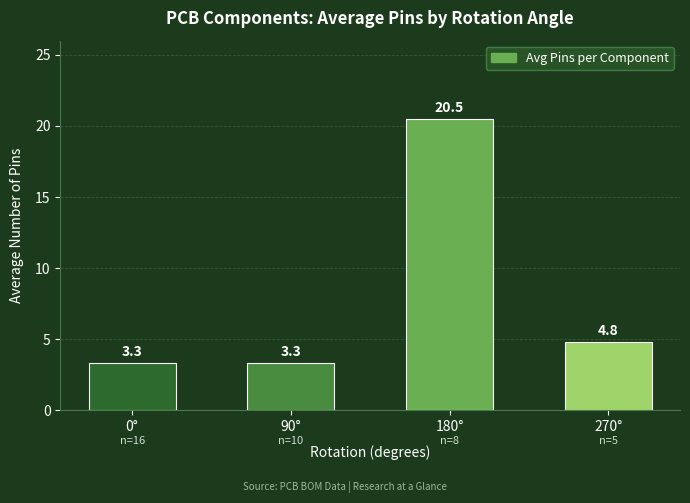

What is the approximate value at 0°?

3.3